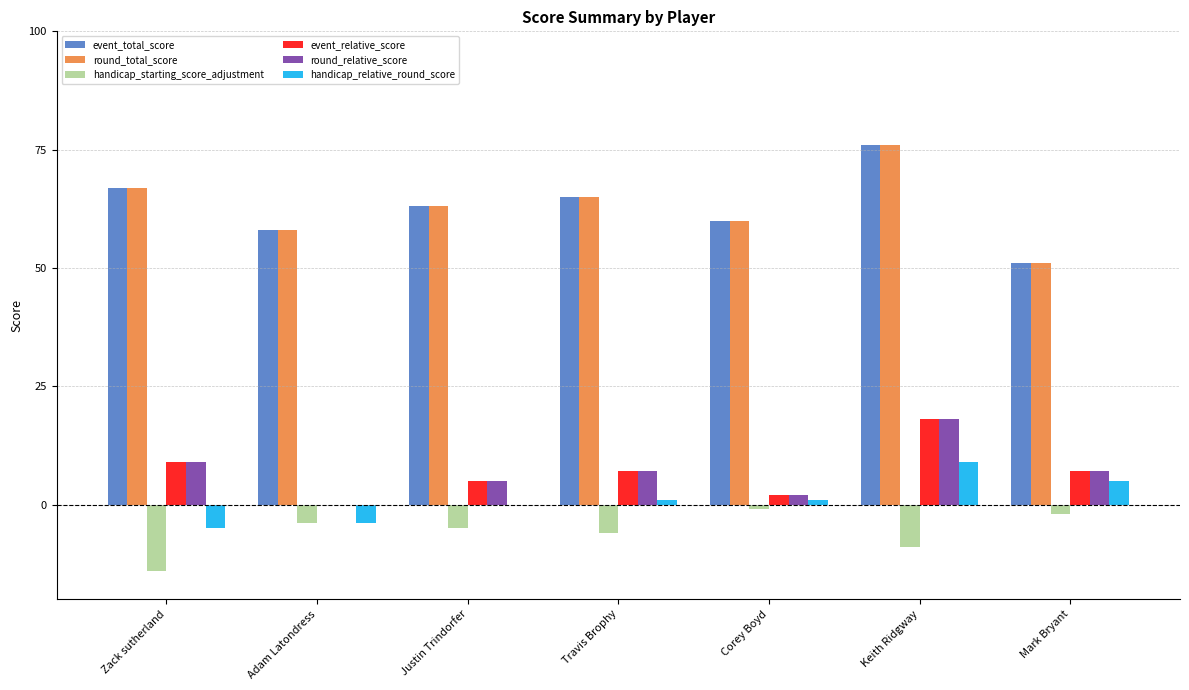

The round_total_score series shows 63 at Justin Trindorfer. True or false?

True